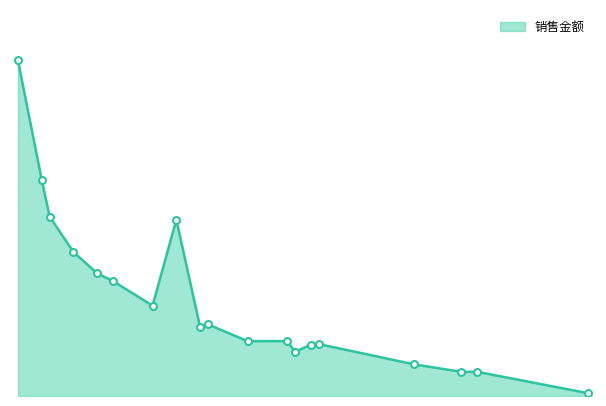

Does the chart display data point markers on the line(s)?

No